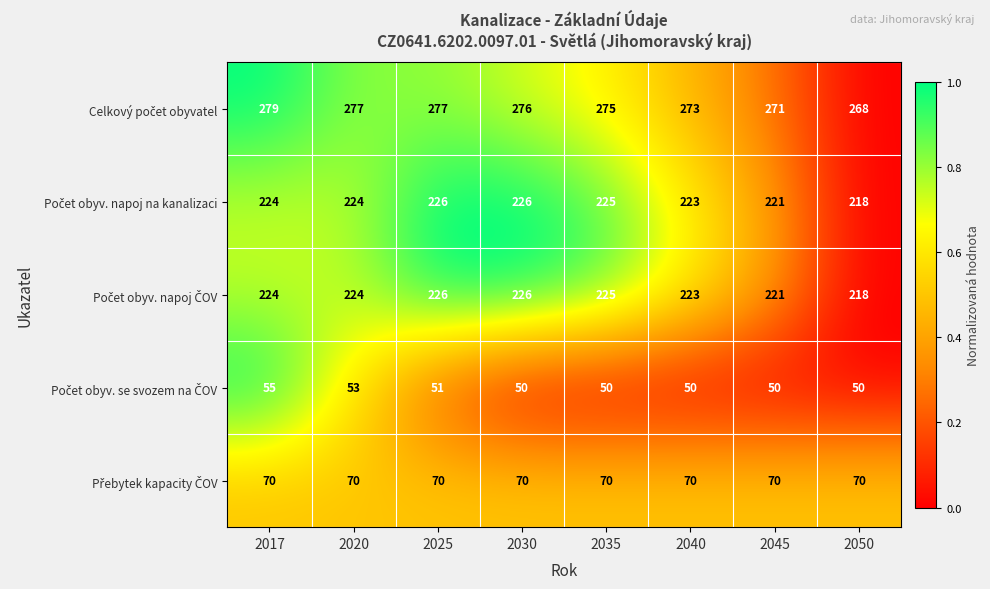

What is the difference between the highest and lowest values at 2030?

226